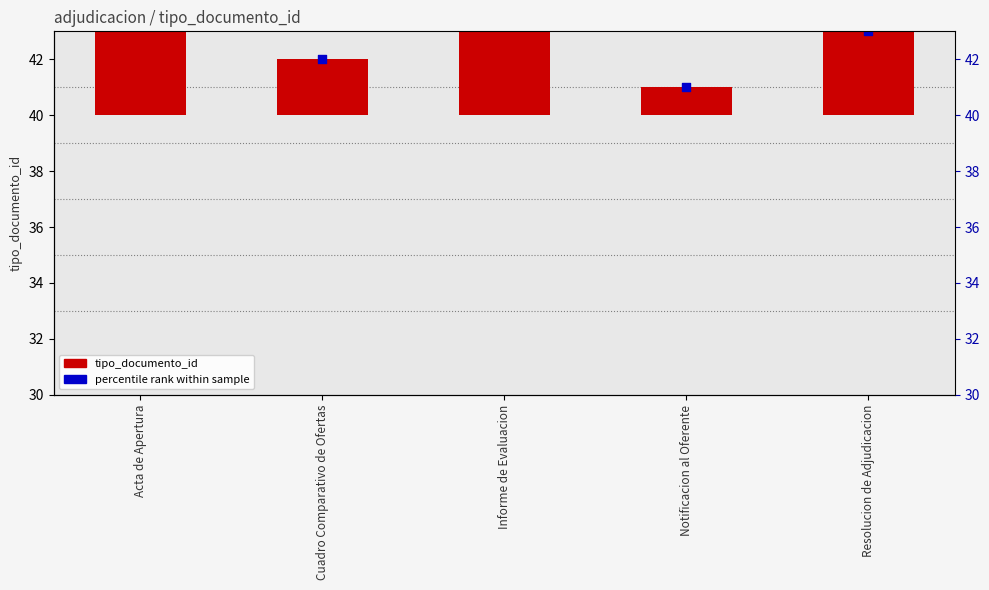

At which category is the sum across all series the highest?

Acta de Apertura